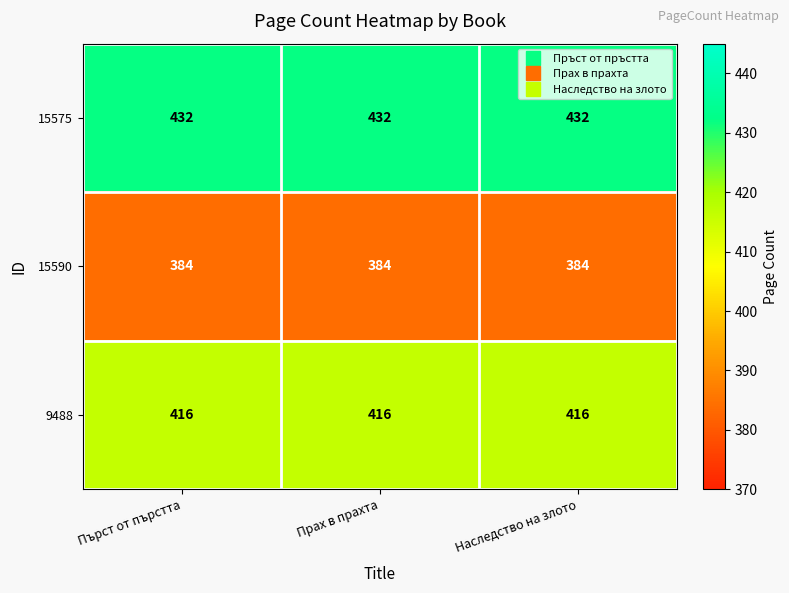

True or false: 15575 has a value of 432 at Пърст от пърстта.

True